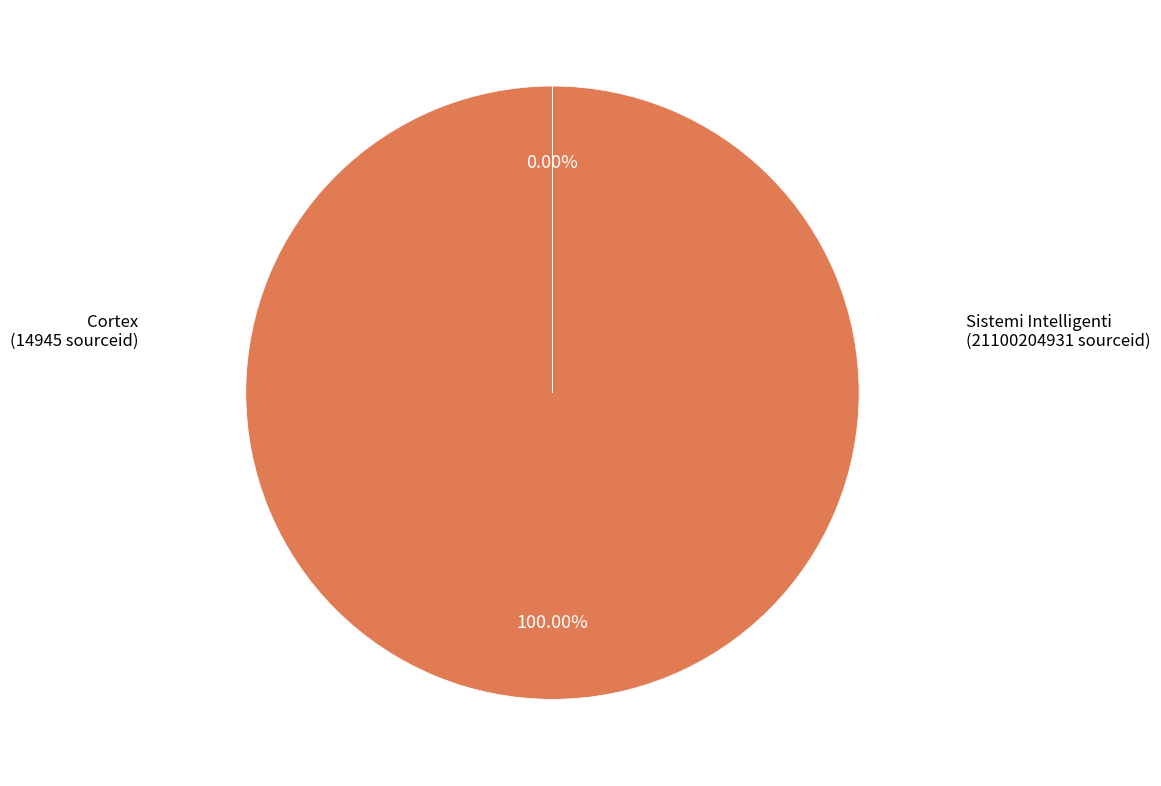

Is there any slice that represents more than half of the pie?

Yes